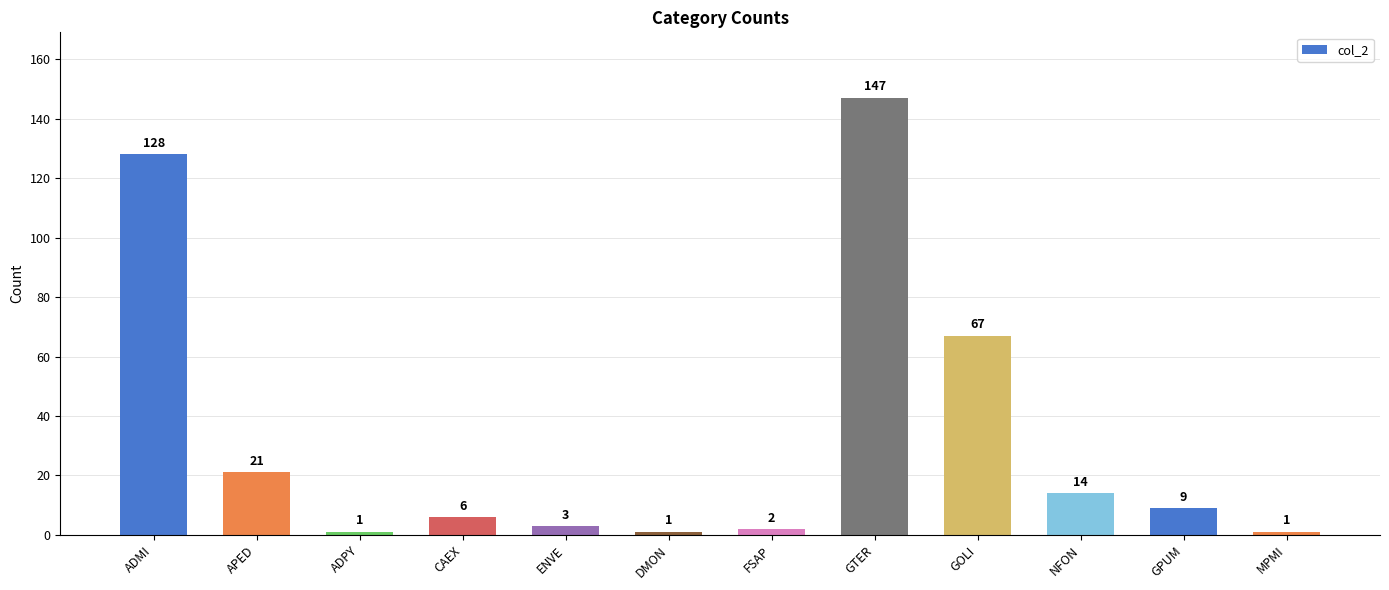

What is the label of the 9th bar from the left?

GOLI